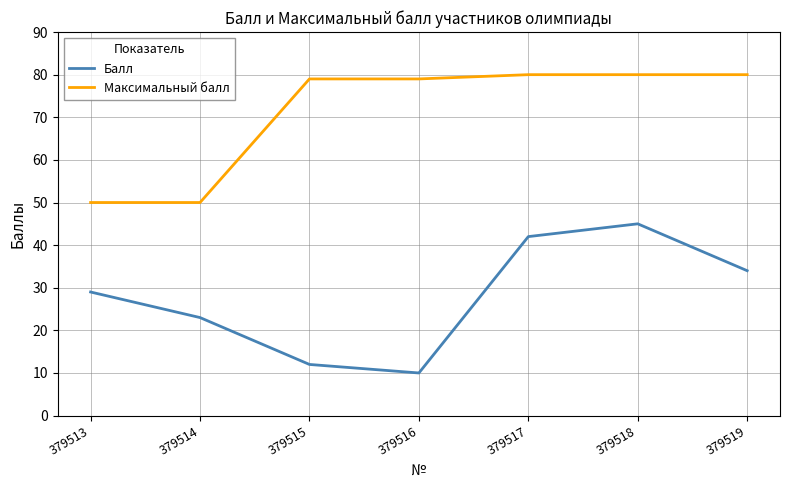

What is the greatest value displayed?

80